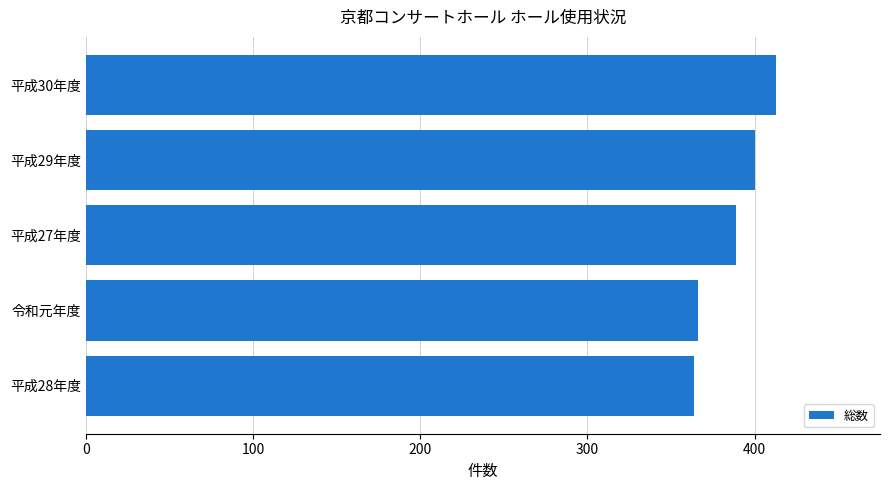

True or false: the data shows 366 at 令和元年度.

True